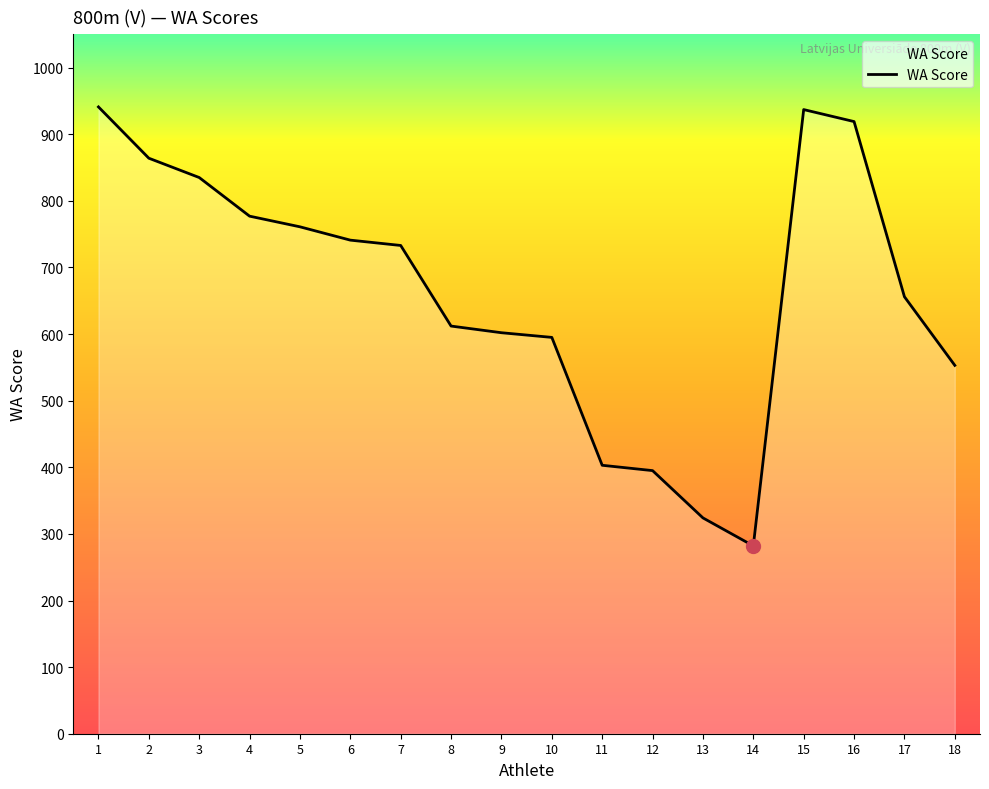

Is it true that the value at 9 is 310?

False